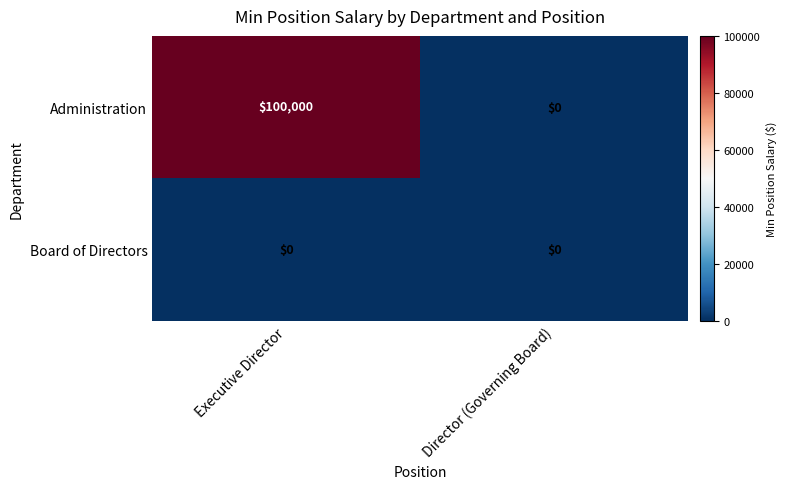

Reading left to right, what are all the values shown in this chart?

Administration: Executive Director=100000	Director (Governing Board)=0
Board of Directors: Executive Director=0	Director (Governing Board)=0